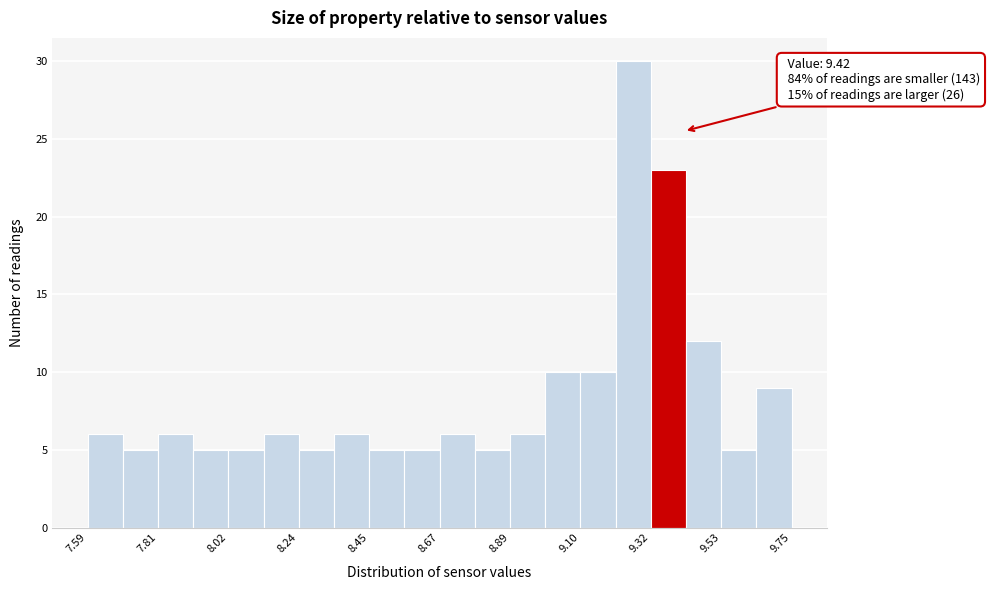

Around what value on the x-axis is the tallest bar? Give the approximate position of its centre, as read against the axis.

9.25